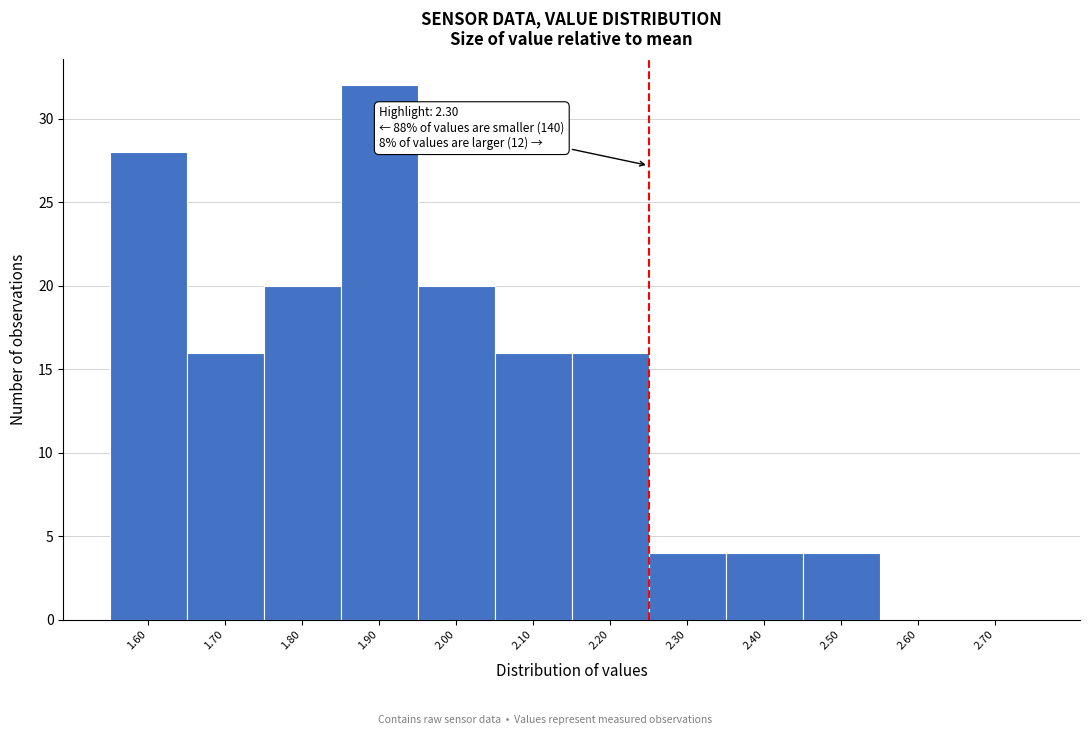

Reading left to right, transcribe all the data shown in this chart.

1.60=28	1.70=16	1.80=20	1.90=32	2.00=20	2.10=16	2.20=16	2.30=4	2.40=4	2.50=4	2.60=0	2.70=0